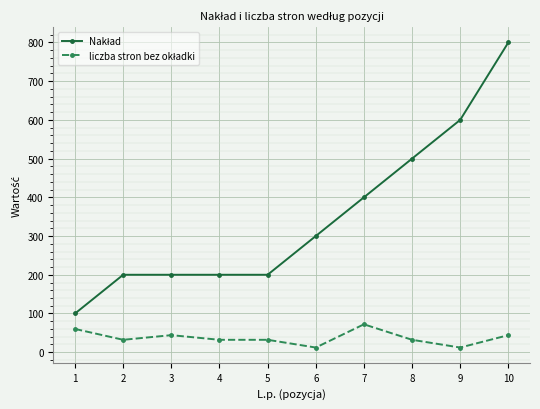

What is the difference between the highest and lowest values at 2?

168